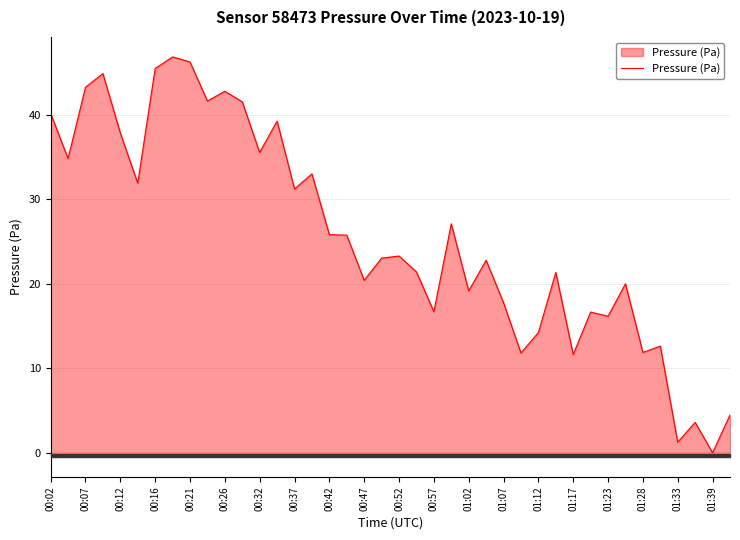

What is the difference between the maximum and minimum values?

46.8